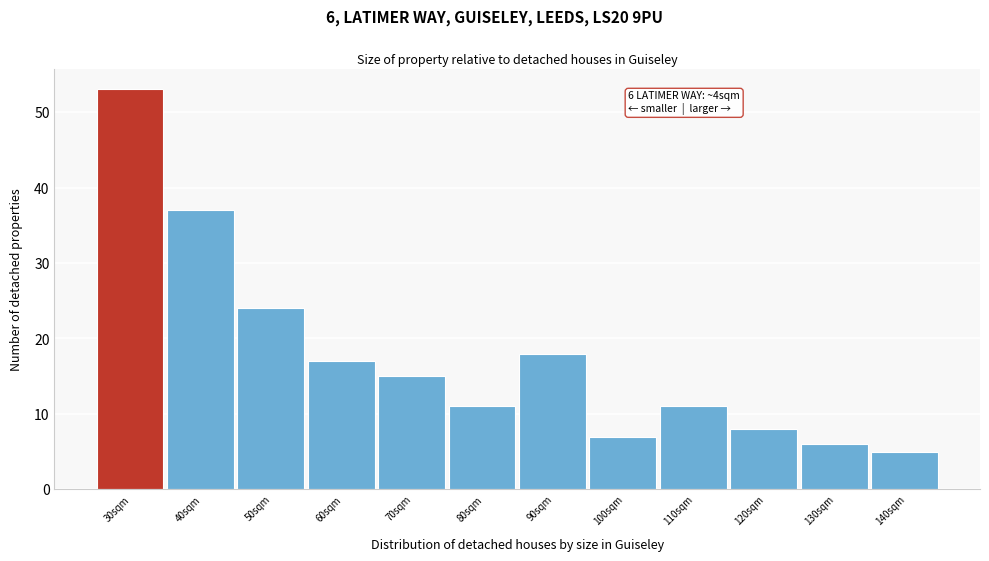

Reading left to right, transcribe all the data shown in this chart.

53	37	24	17	15	11	18	7	11	8	6	5